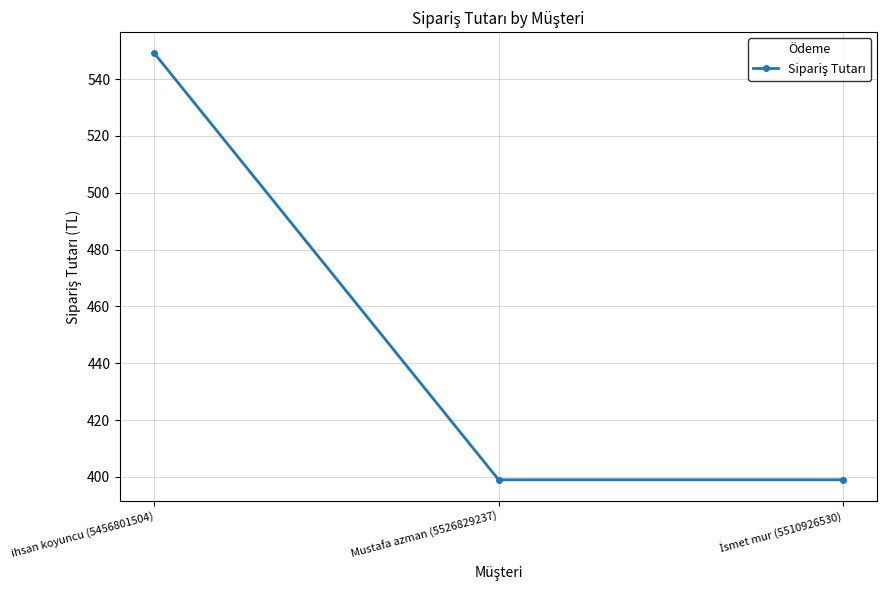

Between Mustafa azman (5526829237) and ihsan koyuncu (5456801504), which is larger?

ihsan koyuncu (5456801504)